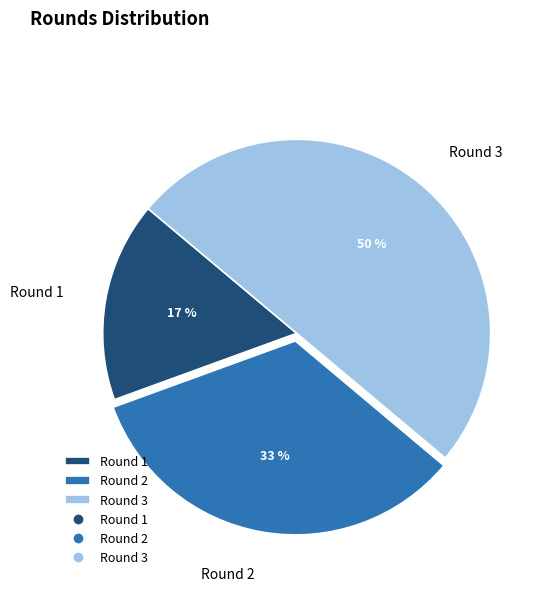

Does Round 2 represent more than half of the total?

No